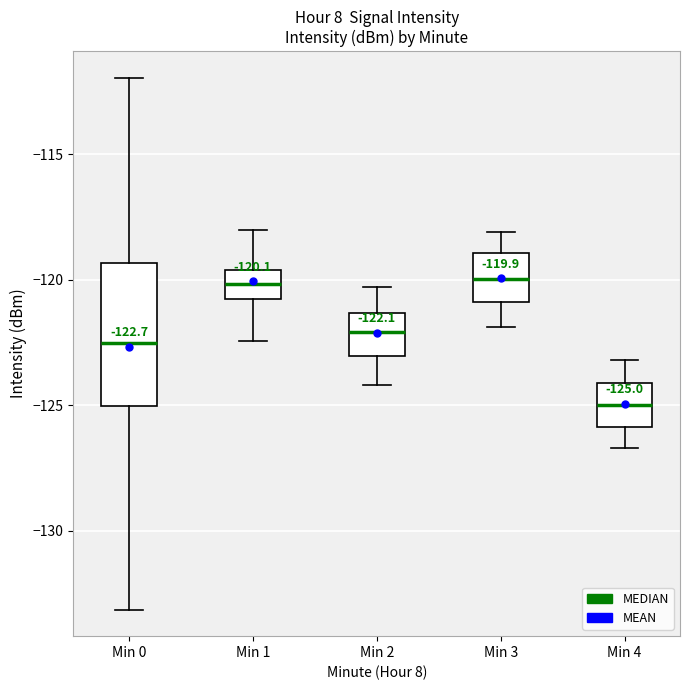

Which box has the lowest median line?

Min 4